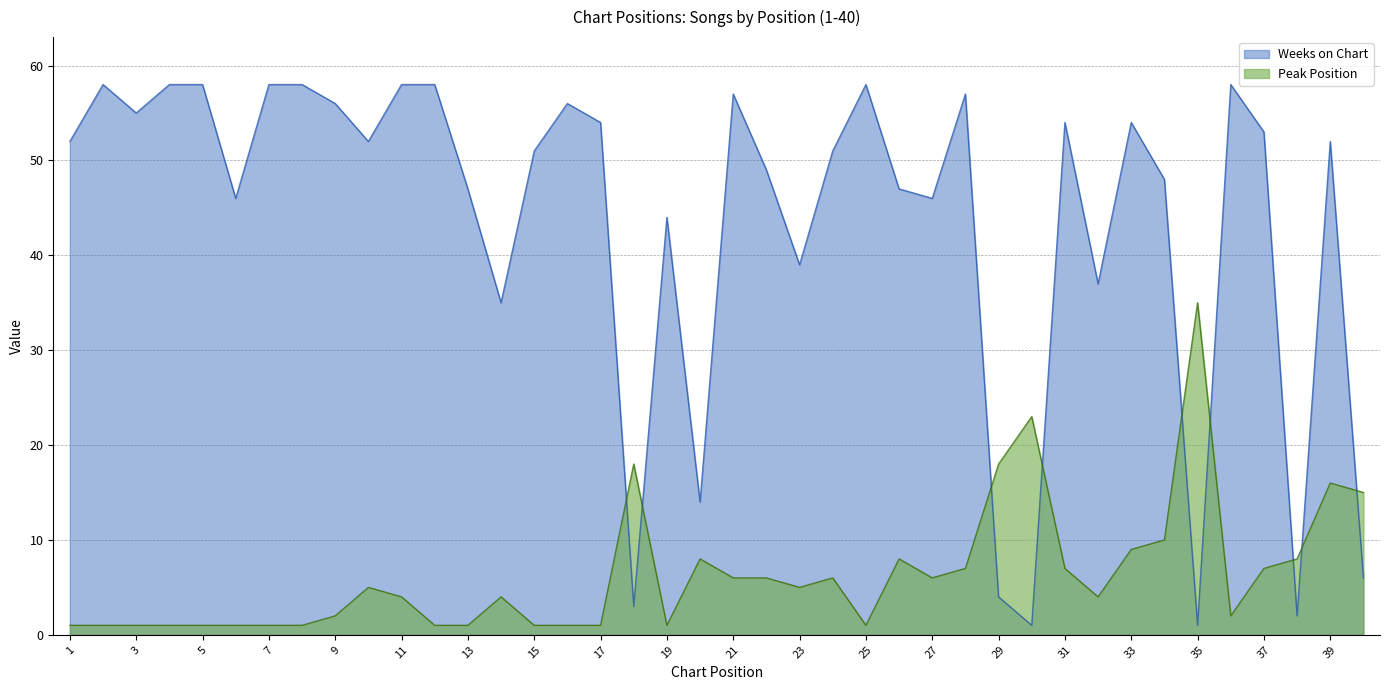

Reading right to left, extract all data points from this chart.

Peak Position: 40=15	39=16	38=8	37=7	36=2	35=35	34=10	33=9	32=4	31=7	30=23	29=18	28=7	27=6	26=8	25=1	24=6	23=5	22=6	21=6	20=8	19=1	18=18	17=1	16=1	15=1	14=4	13=1	12=1	11=4	10=5	9=2	8=1	7=1	6=1	5=1	4=1	3=1	2=1	1=1
Weeks on Chart: 40=6	39=52	38=2	37=53	36=58	35=1	34=48	33=54	32=37	31=54	30=1	29=4	28=57	27=46	26=47	25=58	24=51	23=39	22=49	21=57	20=14	19=44	18=3	17=54	16=56	15=51	14=35	13=47	12=58	11=58	10=52	9=56	8=58	7=58	6=46	5=58	4=58	3=55	2=58	1=52